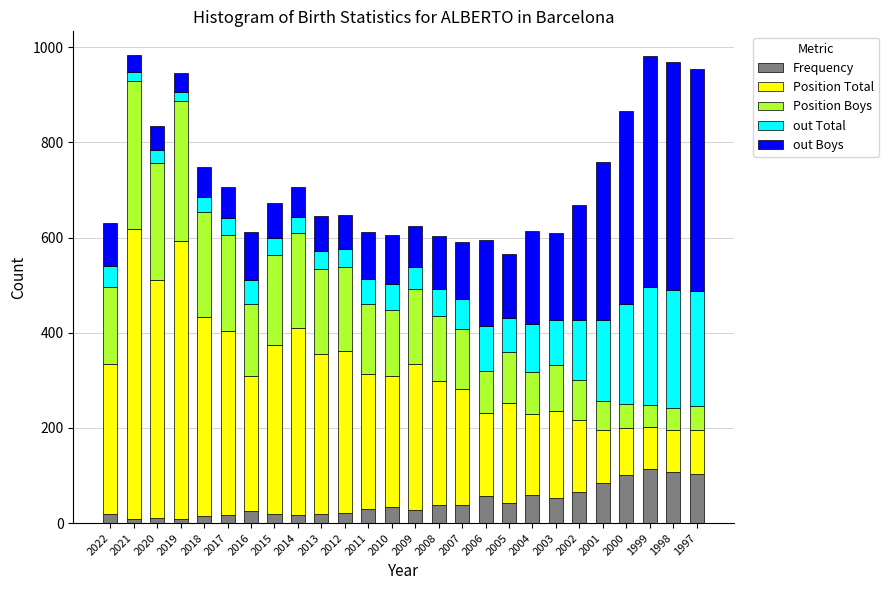

What is the difference between the second highest and minimum values in the Frequency series?

99